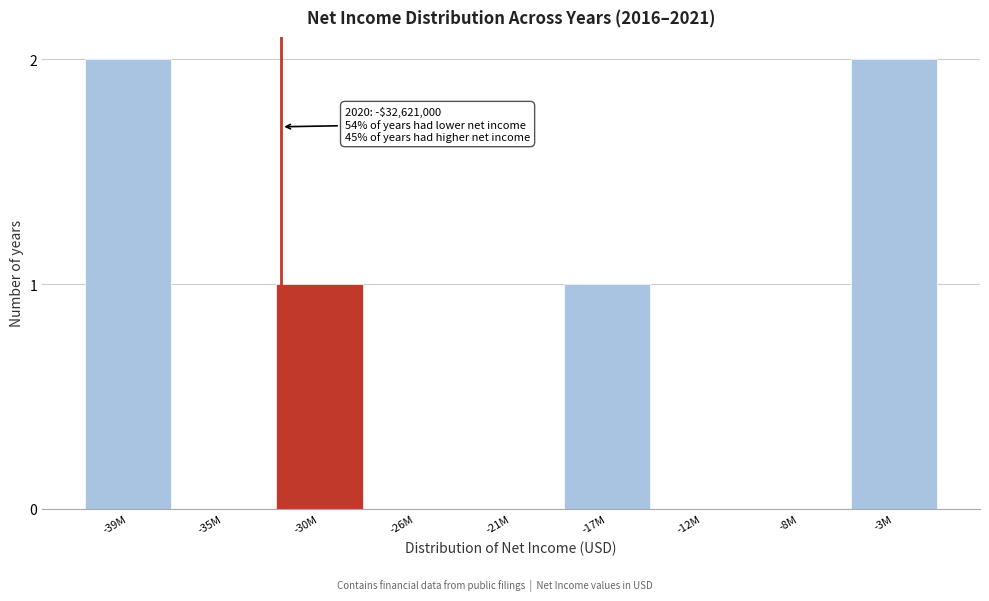

Reading left to right, transcribe all the data shown in this chart.

-39M=2	-35M=0	-30M=1	-26M=0	-21M=0	-17M=1	-12M=0	-8M=0	-3M=2